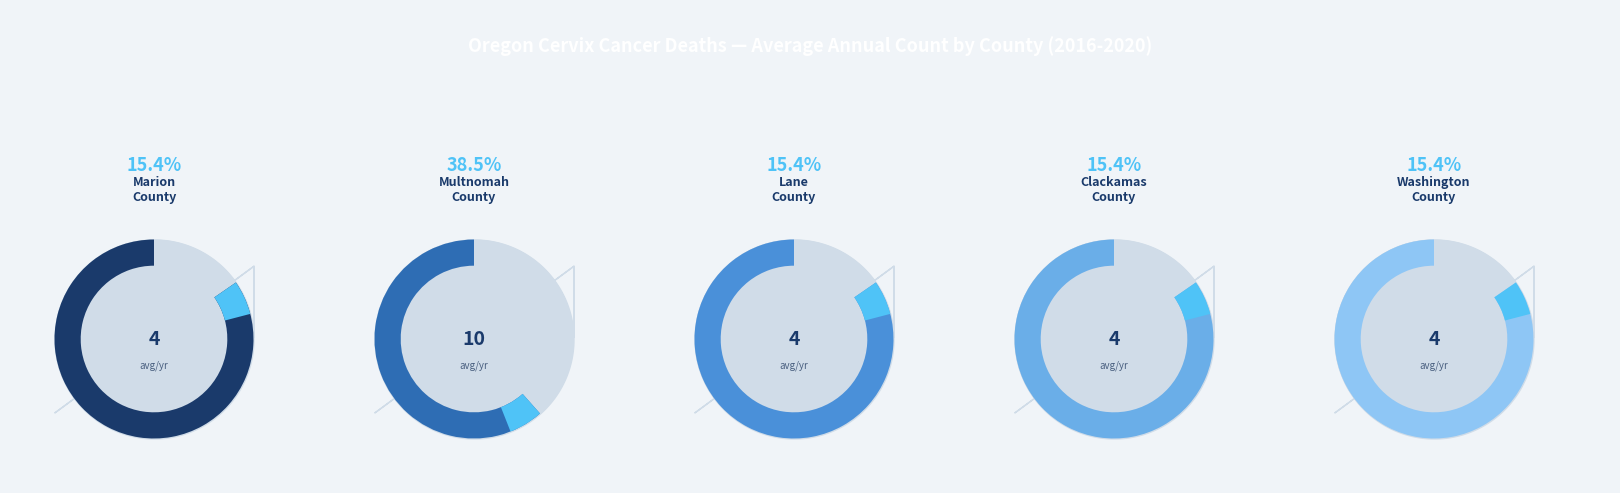

Is there a majority slice in this chart?

No